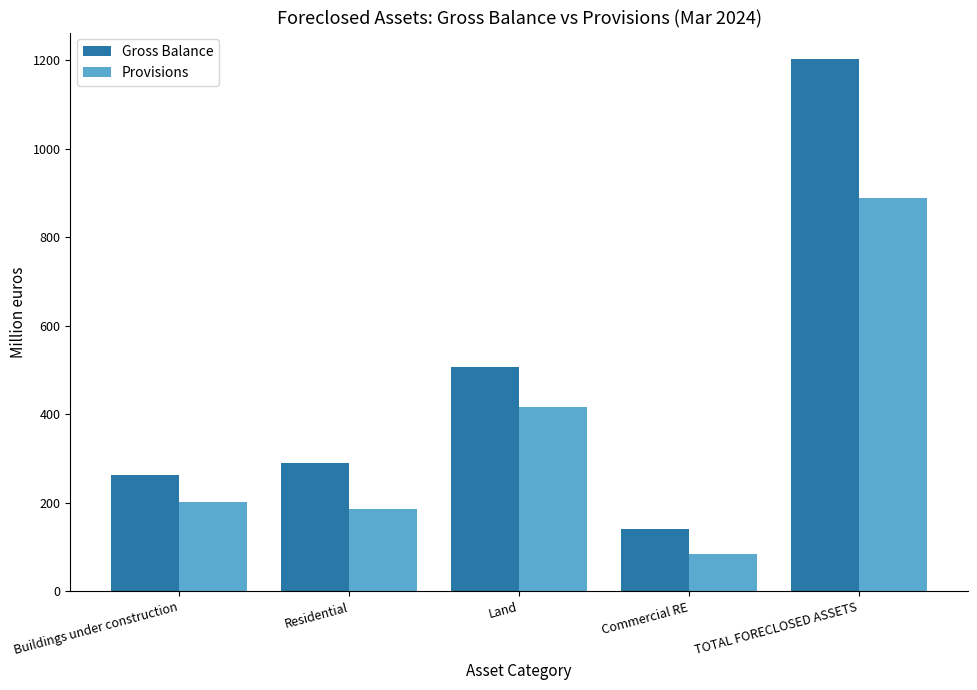

How many groups of bars are there?

5